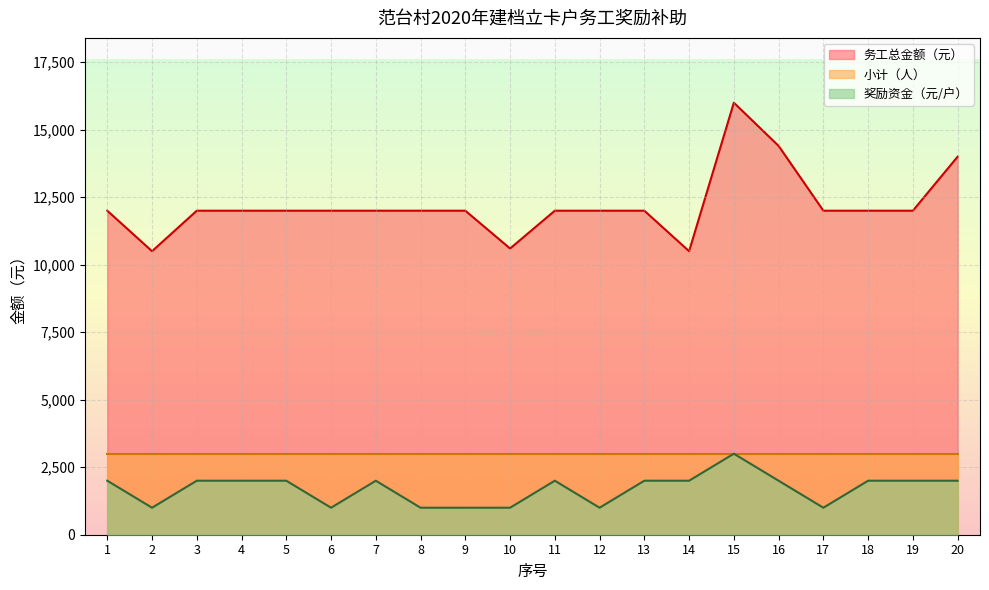

True or false: 务工总金额（元） and 奖励资金（元/户） intersect in this chart.

False